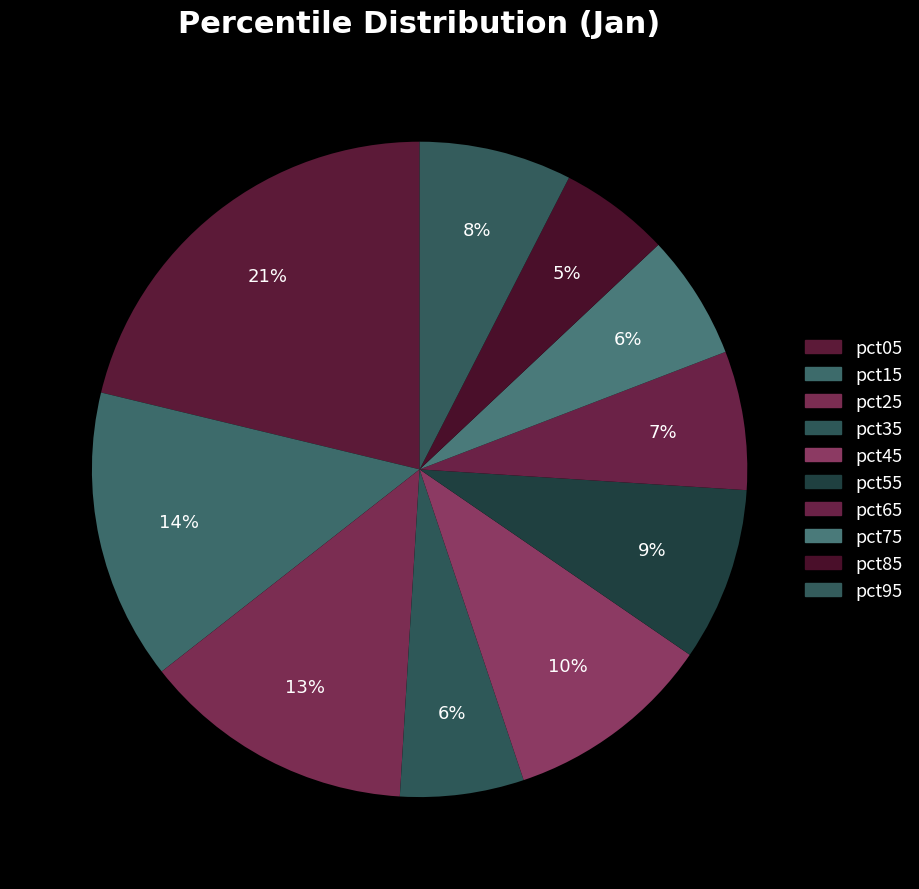

To the nearest percent, what portion does pct95 represent?

8%